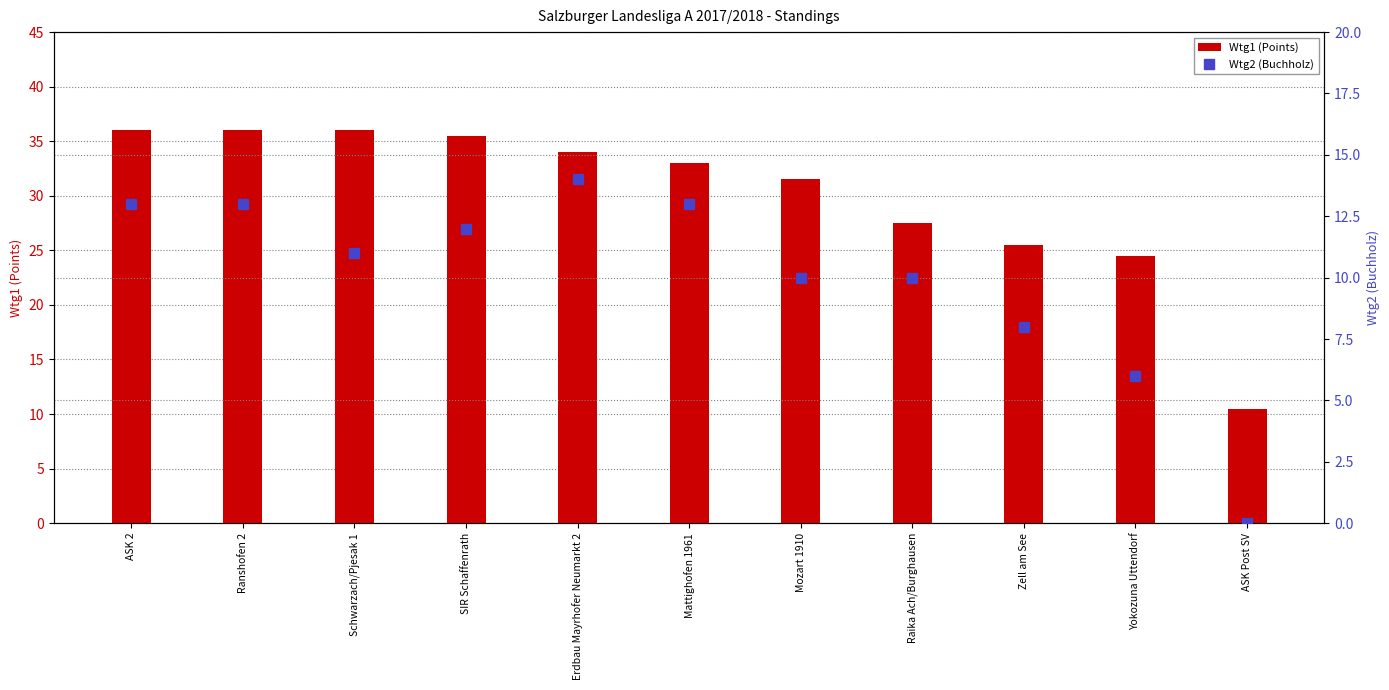

Where does the Wtg1 (Points) series first go above 33?

ASK 2